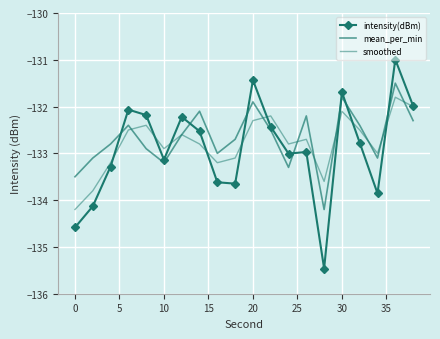

Is this an area chart (filled region under the line)?

No